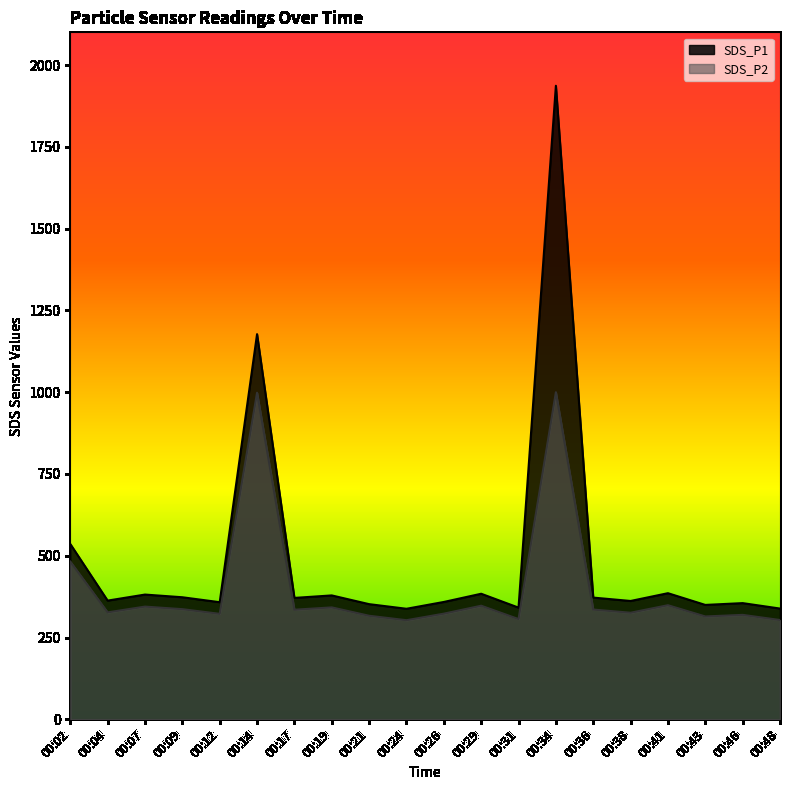

Is the value of SDS_P1 at 00:09 greater than the value of SDS_P2 at 00:46?

Yes